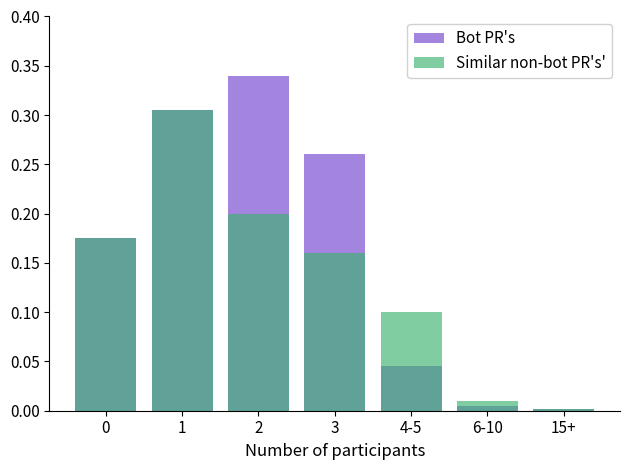

Which series changed the most between 0 and 15+?

Bot PR's